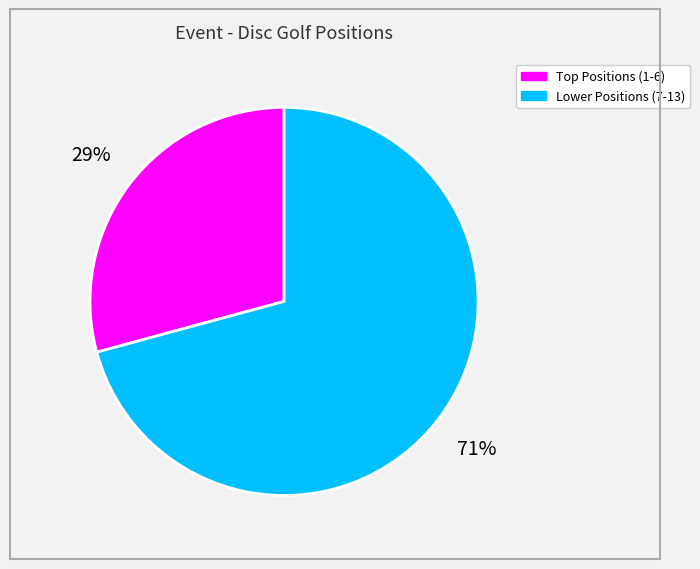

Is there any slice that represents more than half of the pie?

Yes